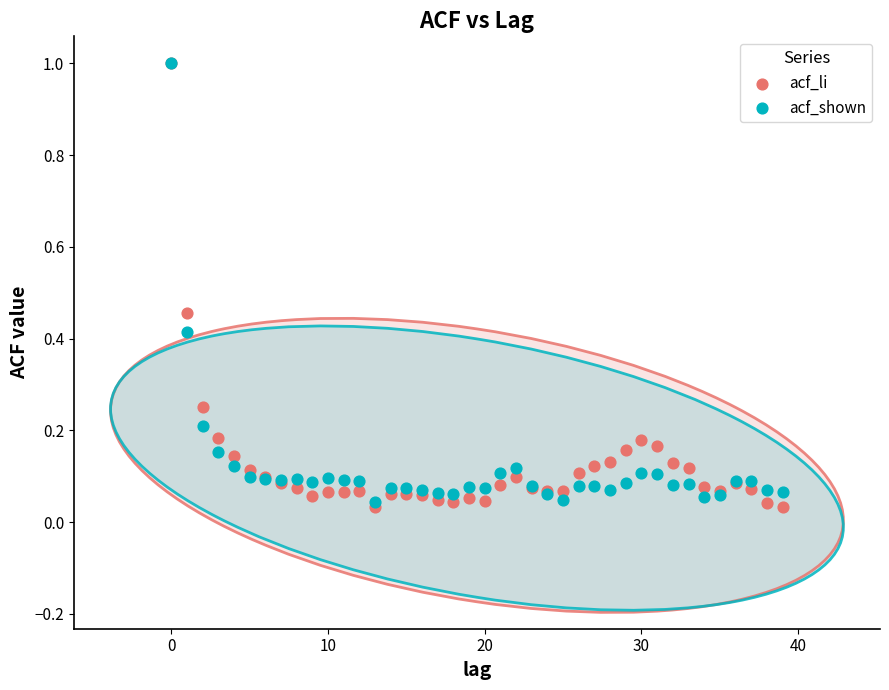

What are all the series names shown in the legend?

acf_li, acf_shown